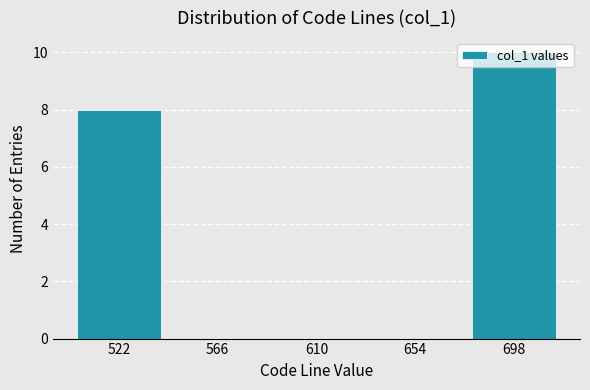

Reading left to right, transcribe this chart: for each bar, give the range it covers on the x-axis and its height. Neither the bar edges nor the heights are printed on the chart, so give them approximately, as read against the axes.

500 to 544: 8
544 to 588: 0
588 to 632: 0
632 to 676: 0
676 to 720: 10